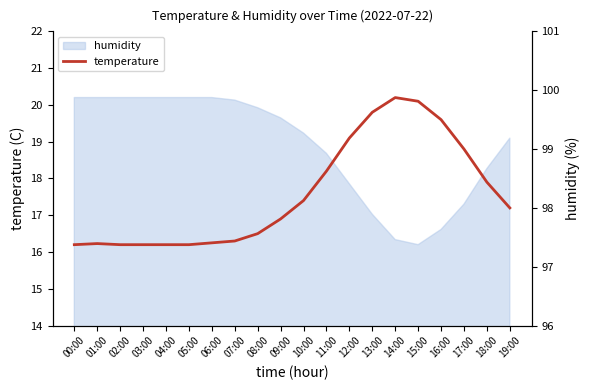

What is the total value across all series at 15:00?

117.1